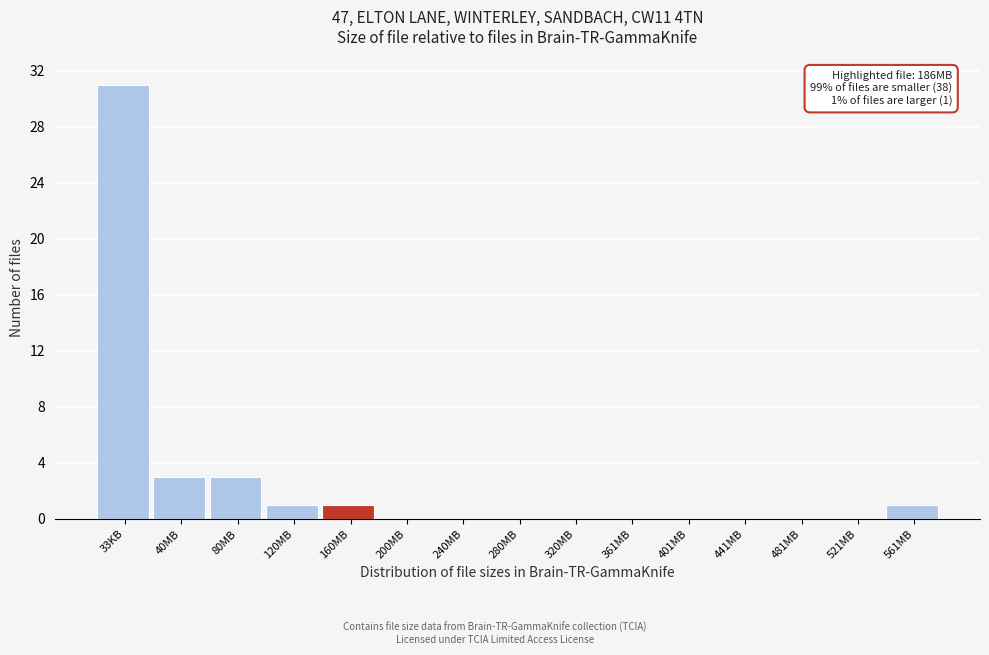

Reading left to right, what are all the values shown in this chart?

33KB=31	40MB=3	80MB=3	120MB=1	160MB=1	200MB=0	240MB=0	280MB=0	320MB=0	361MB=0	401MB=0	441MB=0	481MB=0	521MB=0	561MB=1